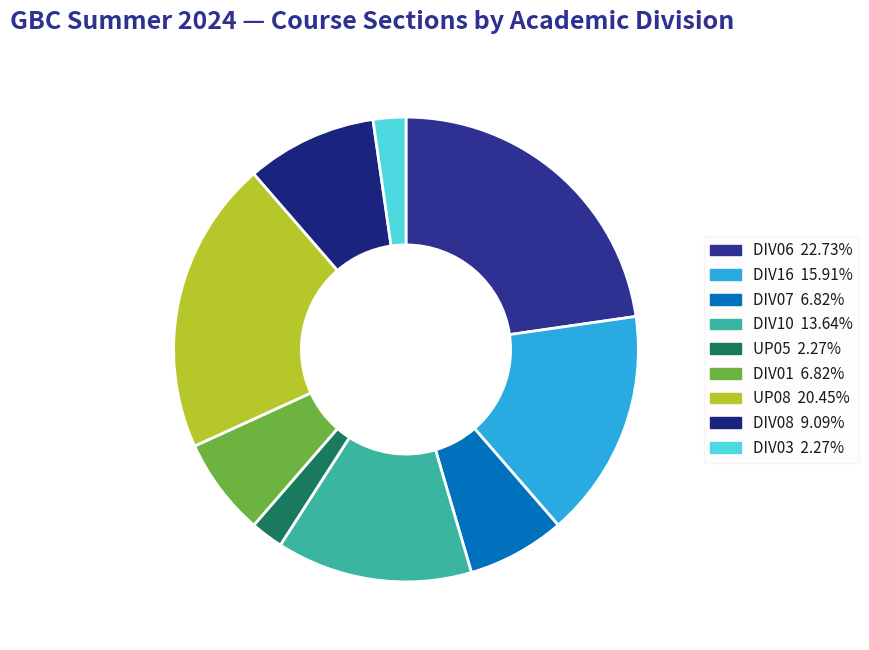

Which slice is the smallest?

UP05